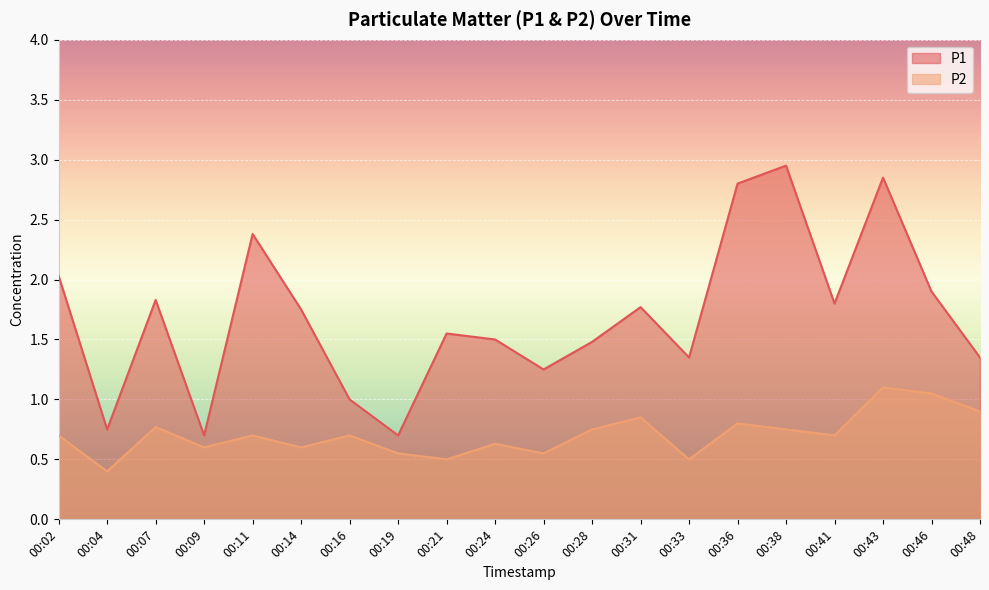

True or false: P1 has more than 2 points higher than both neighbors.

True